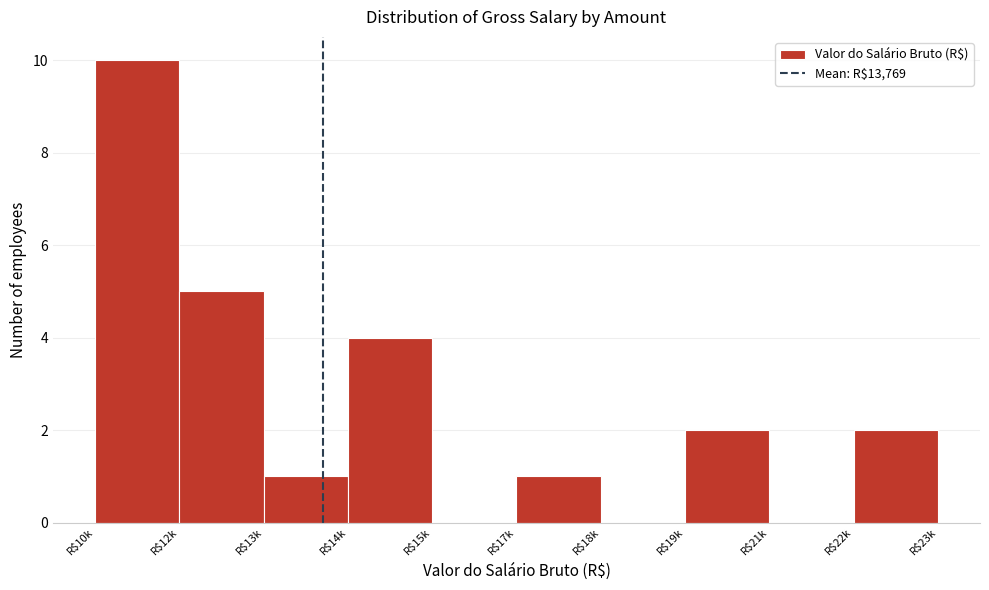

Is it true that the value at R$22k is 2?

True